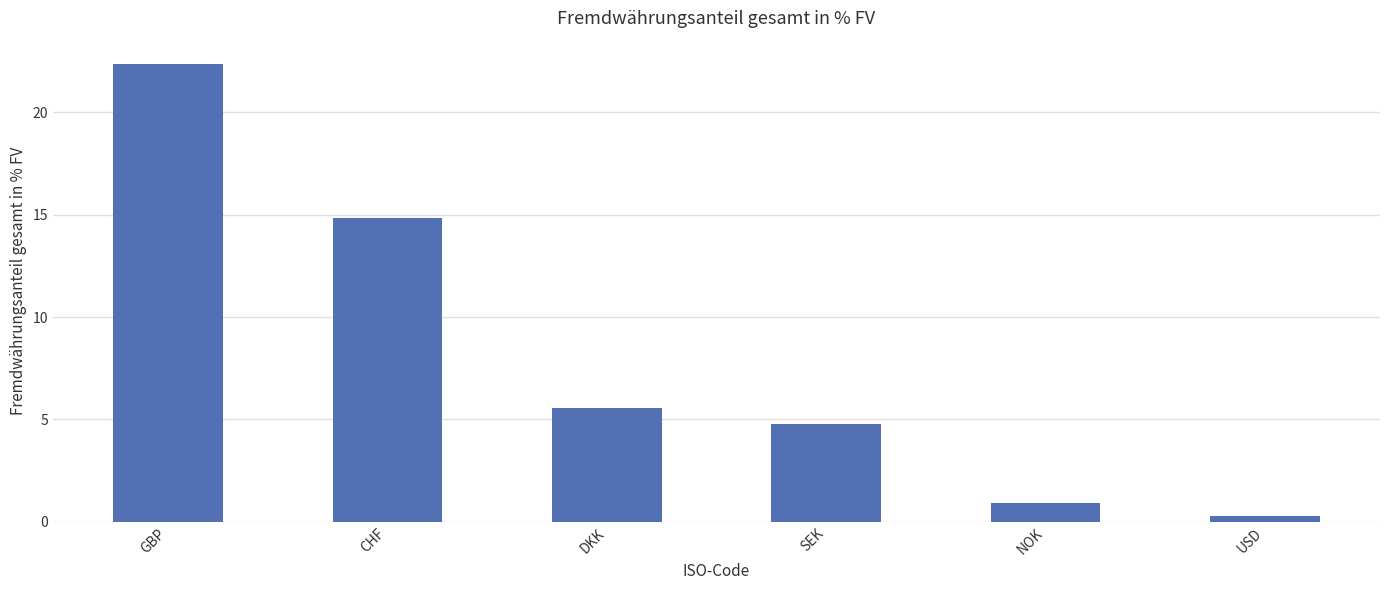

What is the smallest value displayed?

0.3